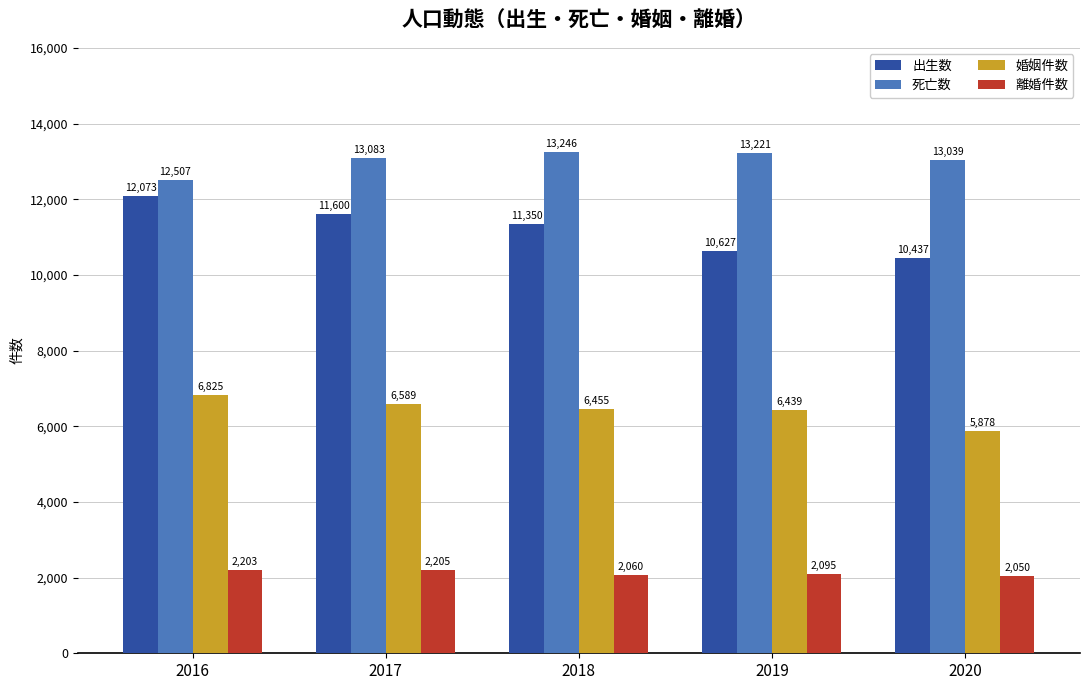

Reading left to right, what are all the values shown in this chart?

出生数: 12073	11600	11350	10627	10437
死亡数: 12507	13083	13246	13221	13039
婚姻件数: 6825	6589	6455	6439	5878
離婚件数: 2203	2205	2060	2095	2050